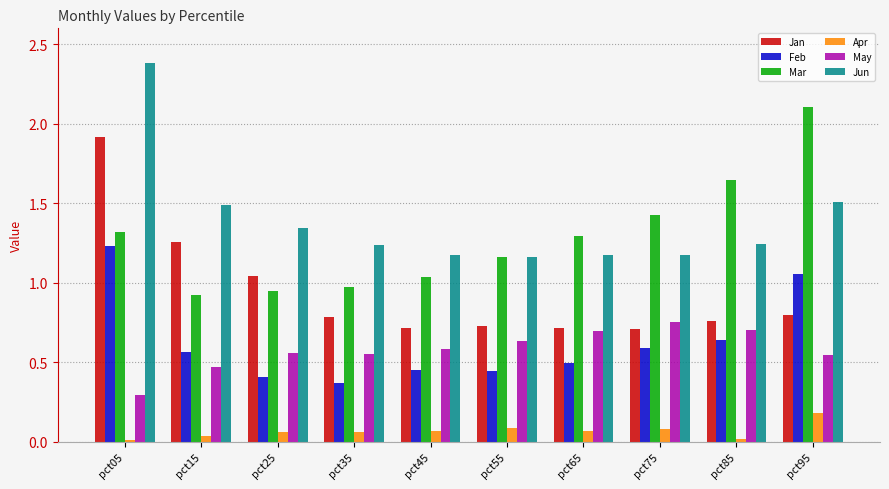

Is the value of Mar at pct95 greater than the value of May at pct05?

Yes